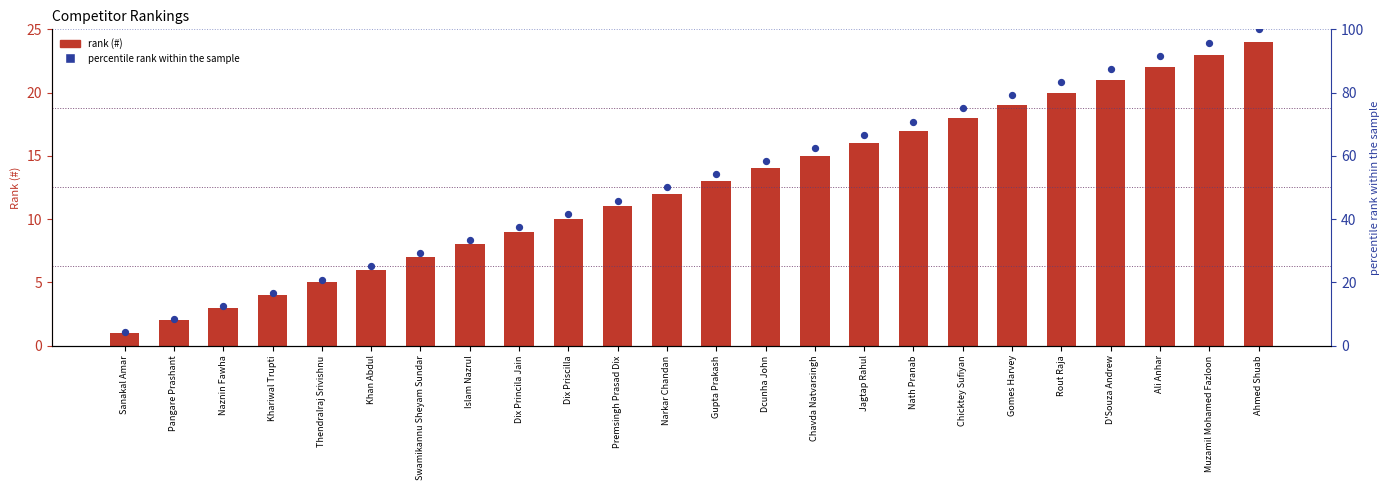

At how many categories does at least one series exceed 39?

15